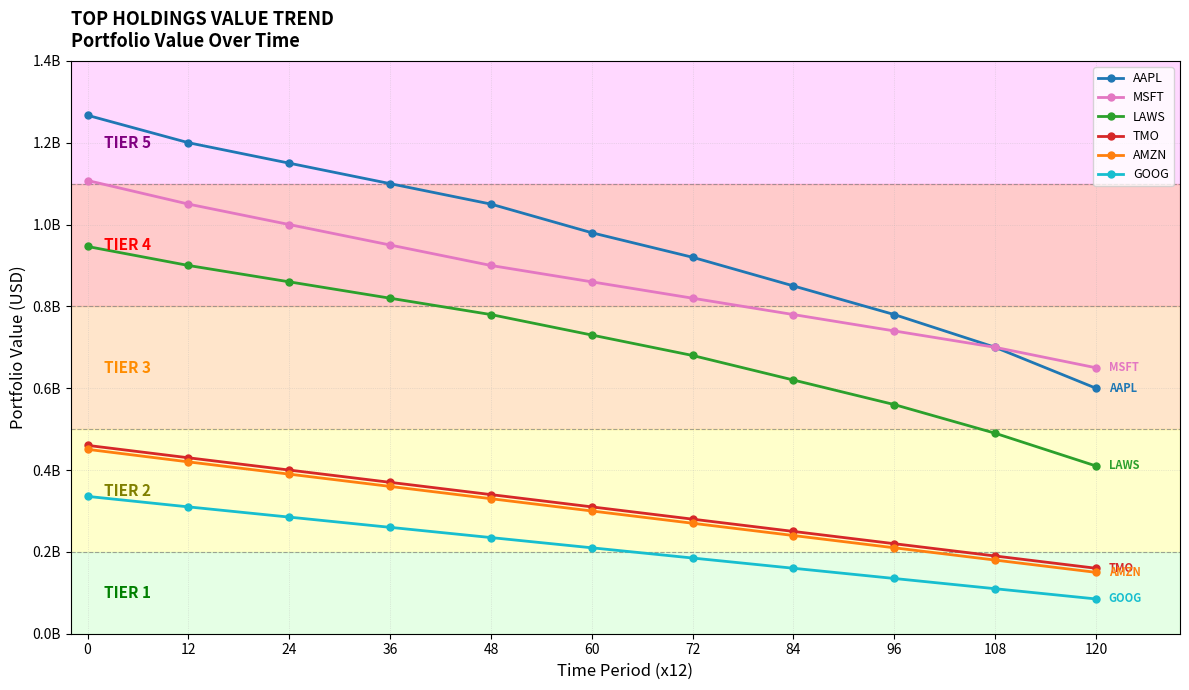

Rank the series by their maximum value, from highest to lowest.

AAPL, MSFT, LAWS, TMO, AMZN, GOOG